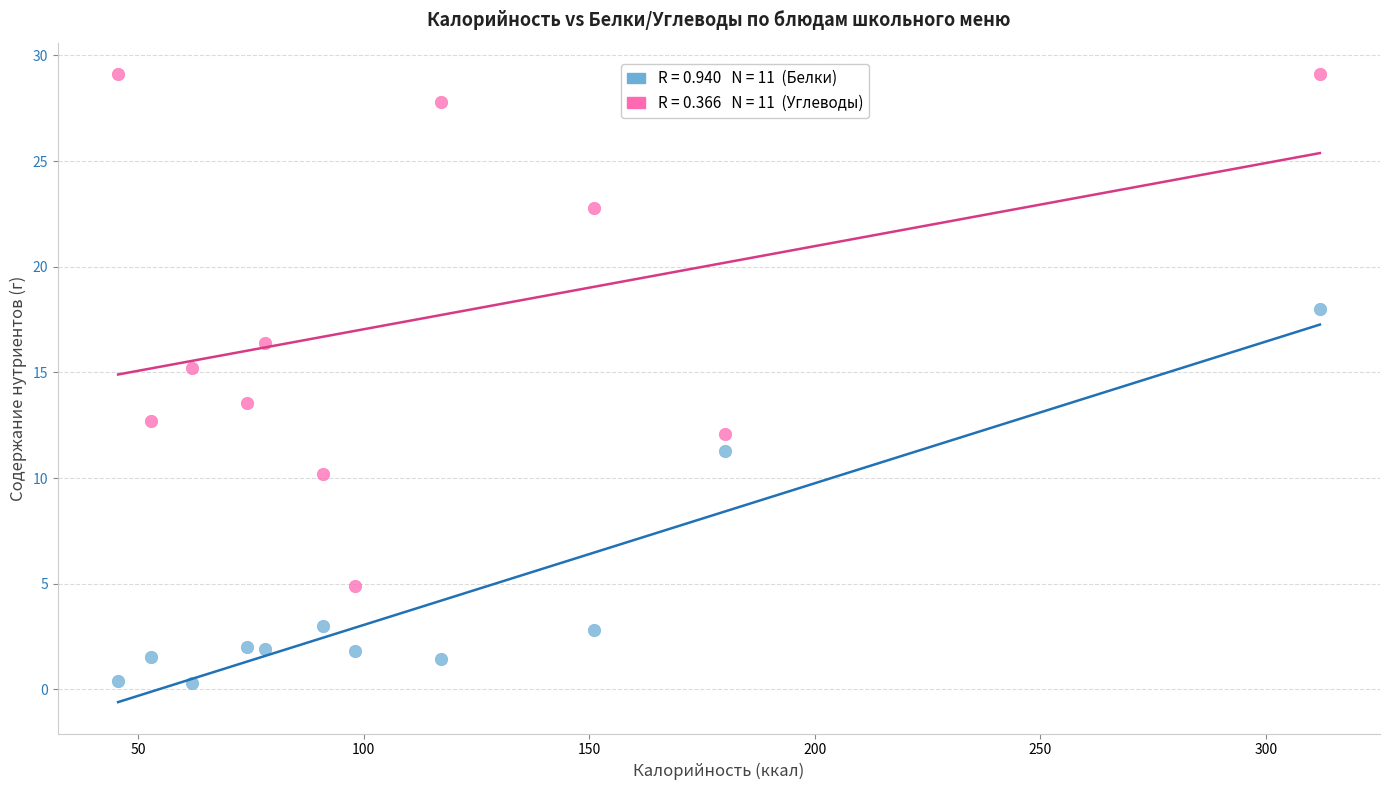

Across all series, what Y value is closest to 14?

13.6